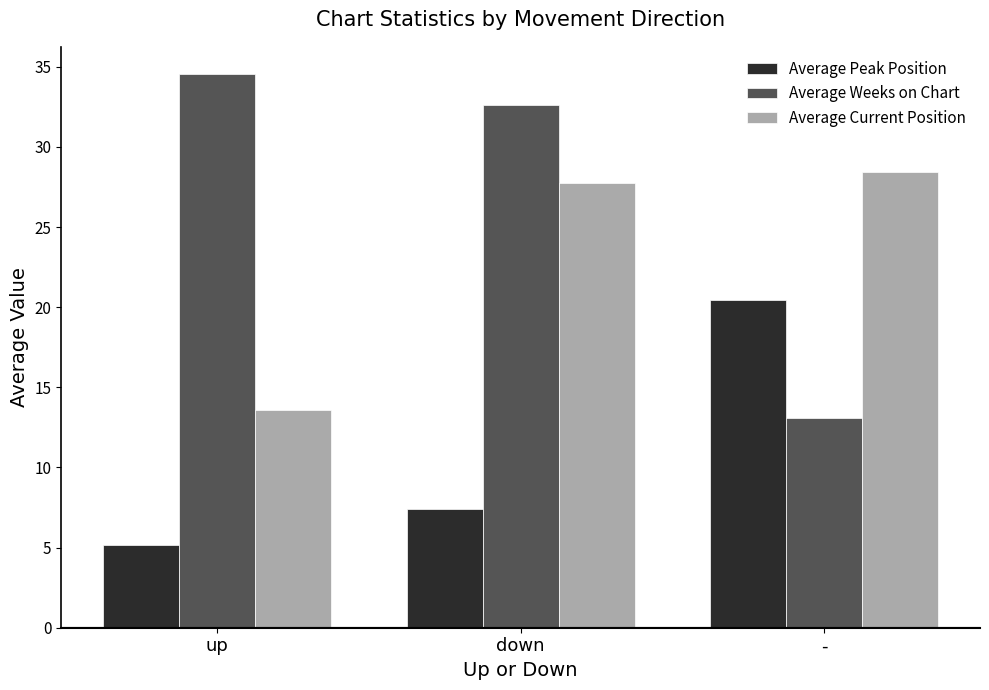

What is the spread (max minus min) of values at -?

15.4